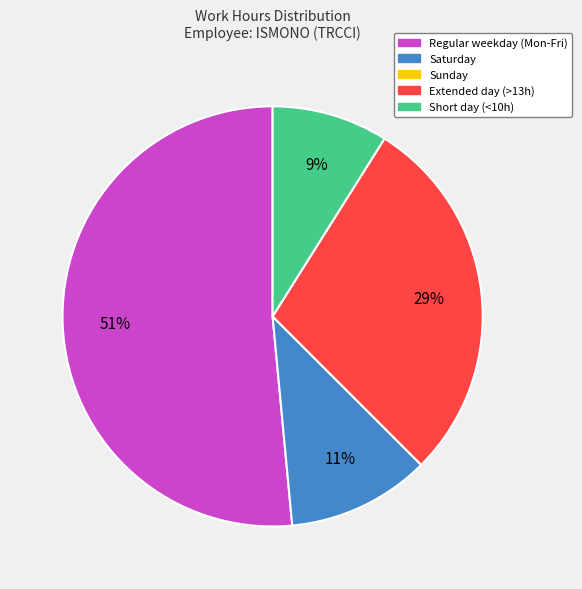

To the nearest percent, what is the average slice percentage?

20%